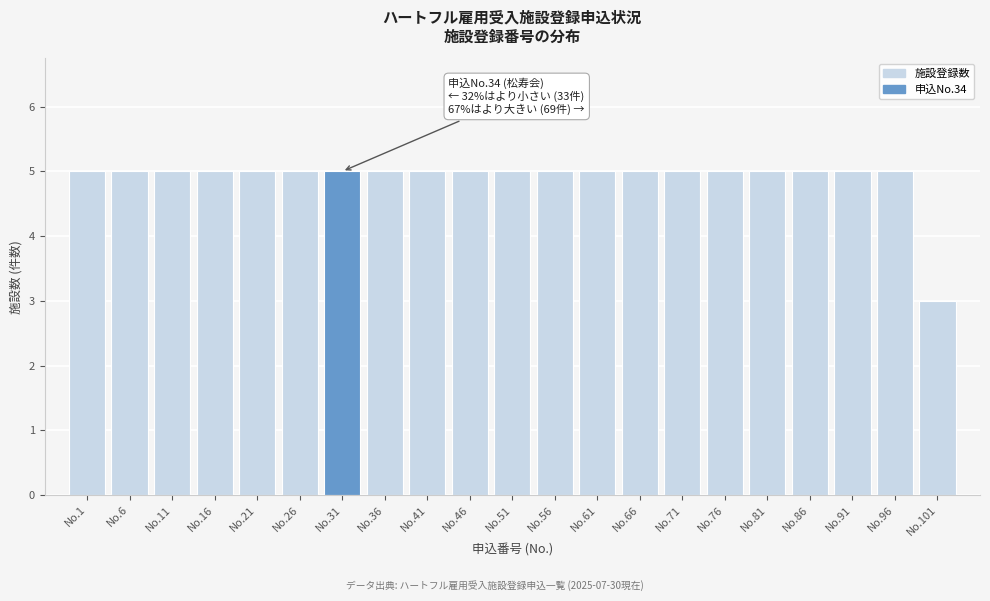

Reading left to right, transcribe all the data shown in this chart.

No.1=5	No.6=5	No.11=5	No.16=5	No.21=5	No.26=5	No.31=5	No.36=5	No.41=5	No.46=5	No.51=5	No.56=5	No.61=5	No.66=5	No.71=5	No.76=5	No.81=5	No.86=5	No.91=5	No.96=5	No.101=3